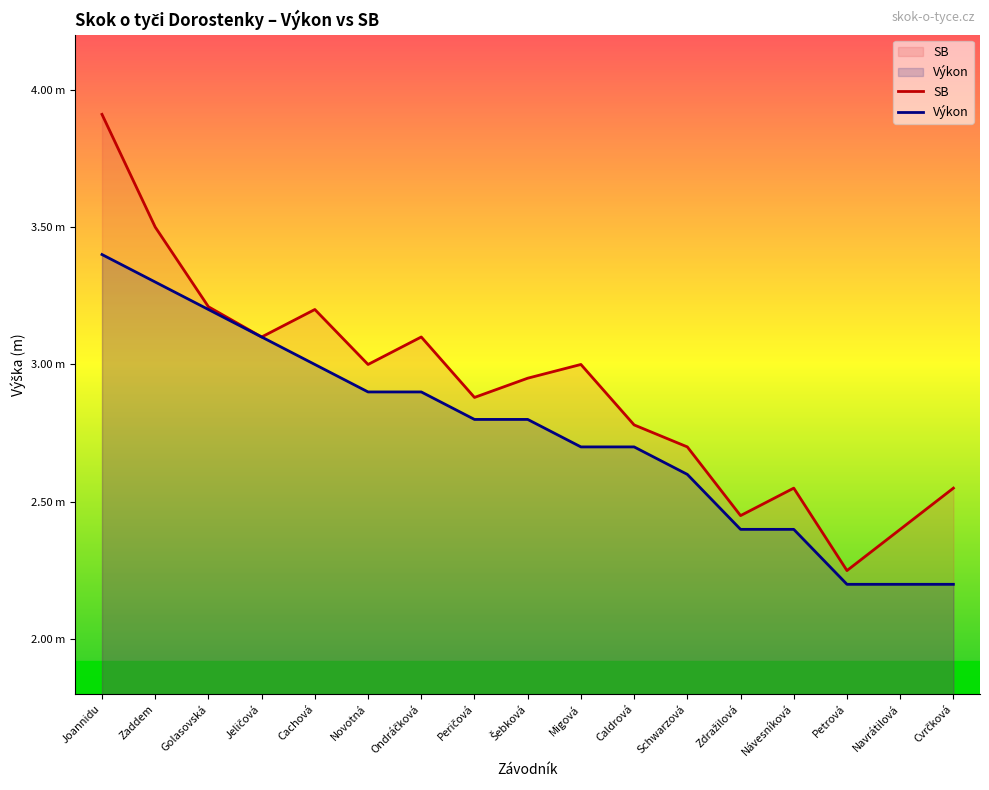

What position from the right is Cvrčková?

1